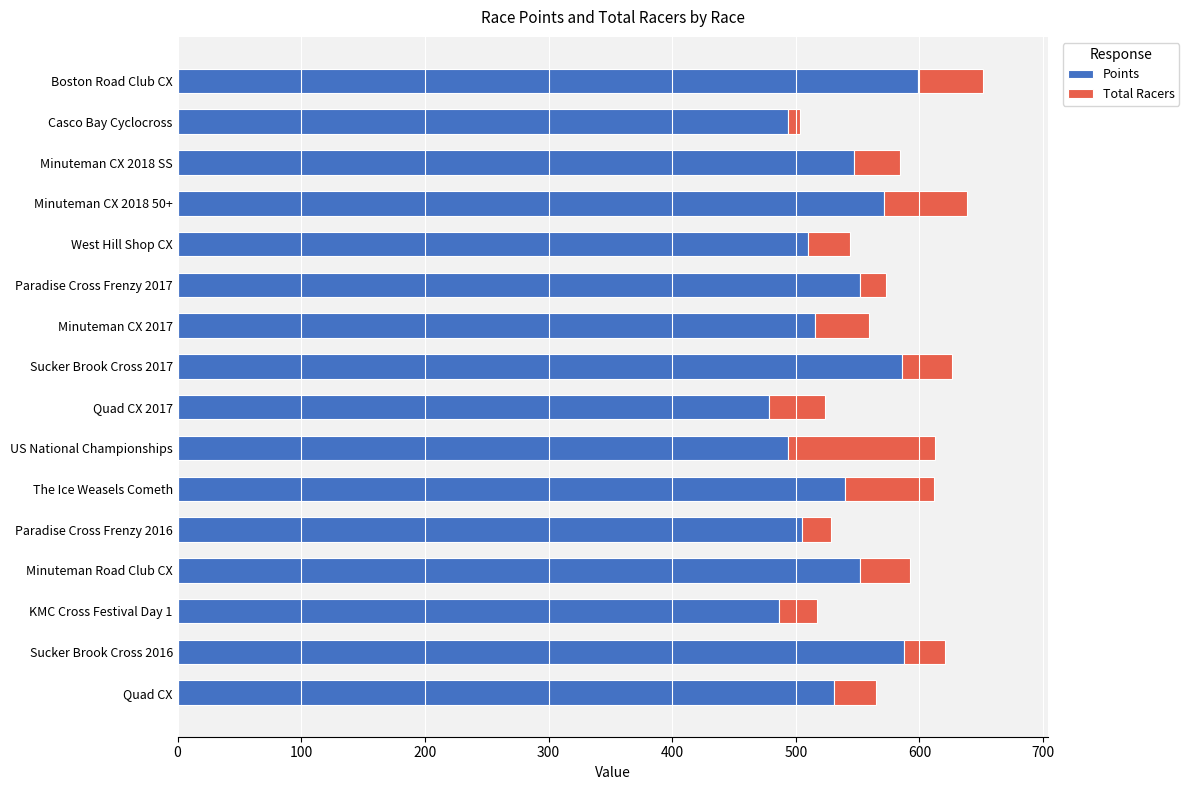

What is the total value across all series at US National Championships?

612.4